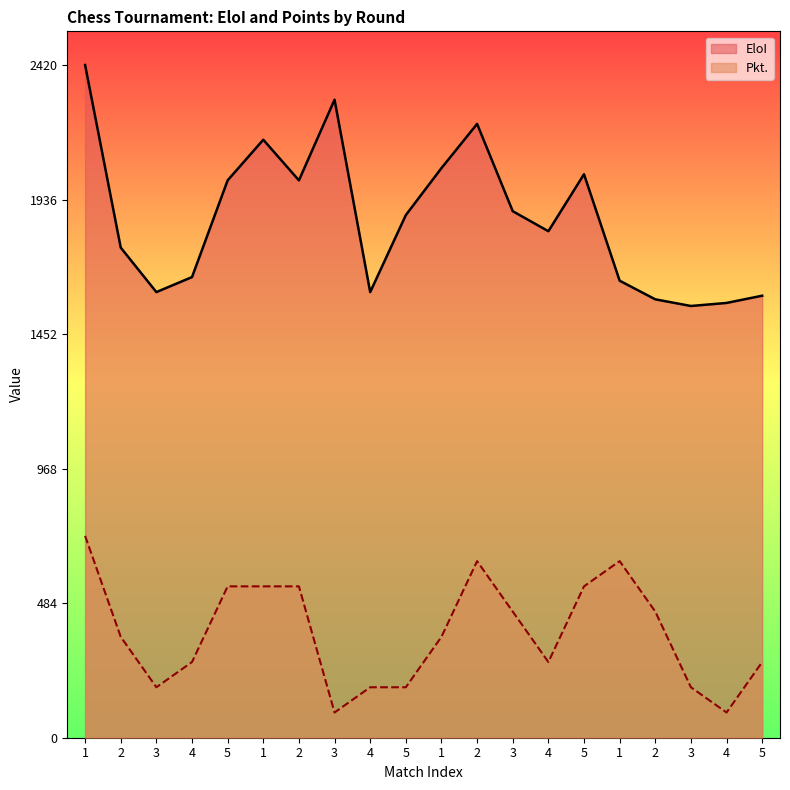

True or false: EloI and Pkt cross at least once.

False